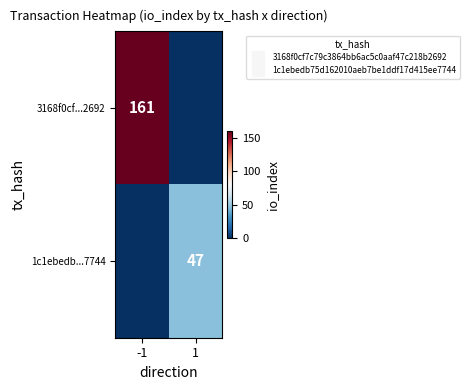

Which series has the largest total across all categories?

3168f0cf...2692